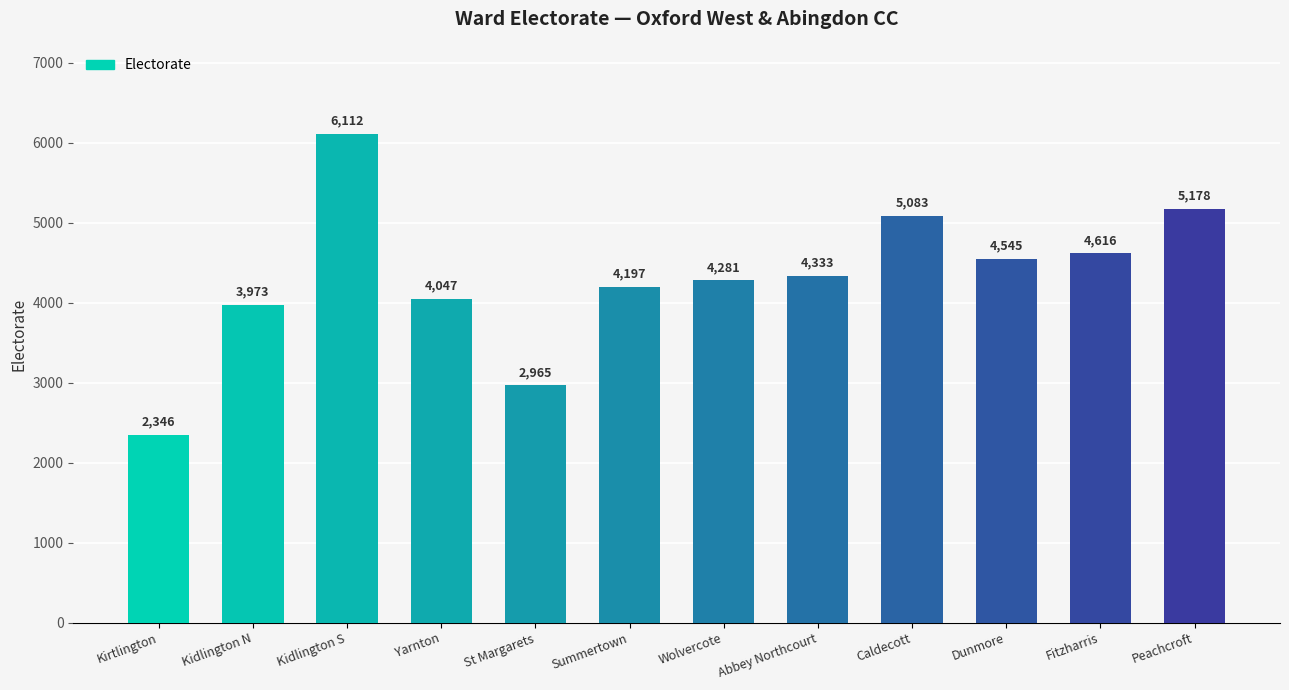

The chart shows a value of 669 at St Margarets. True or false?

False